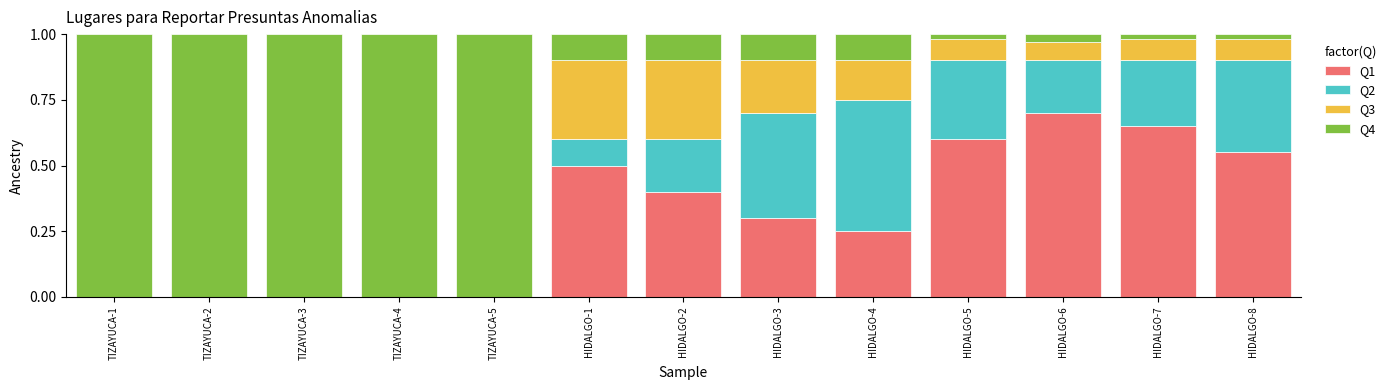

What is the total value across all series at HIDALGO-6?

1.0